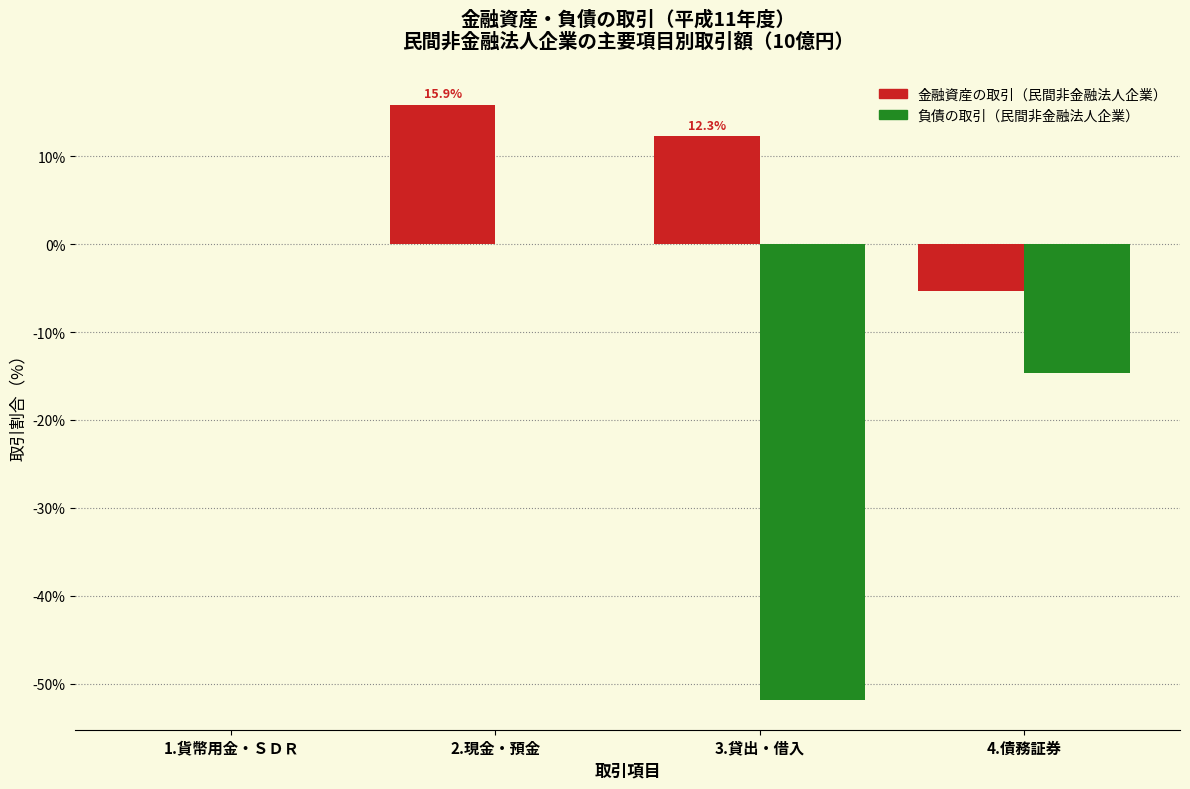

Reading left to right, extract all data points from this chart.

金融資産の取引（民間非金融法人企業）: 1.貨幣用金・ＳＤＲ=0.0	2.現金・預金=15.9	3.貸出・借入=12.3	4.債務証券=-5.3
負債の取引（民間非金融法人企業）: 1.貨幣用金・ＳＤＲ=0.0	2.現金・預金=0.0	3.貸出・借入=-51.9	4.債務証券=-14.7